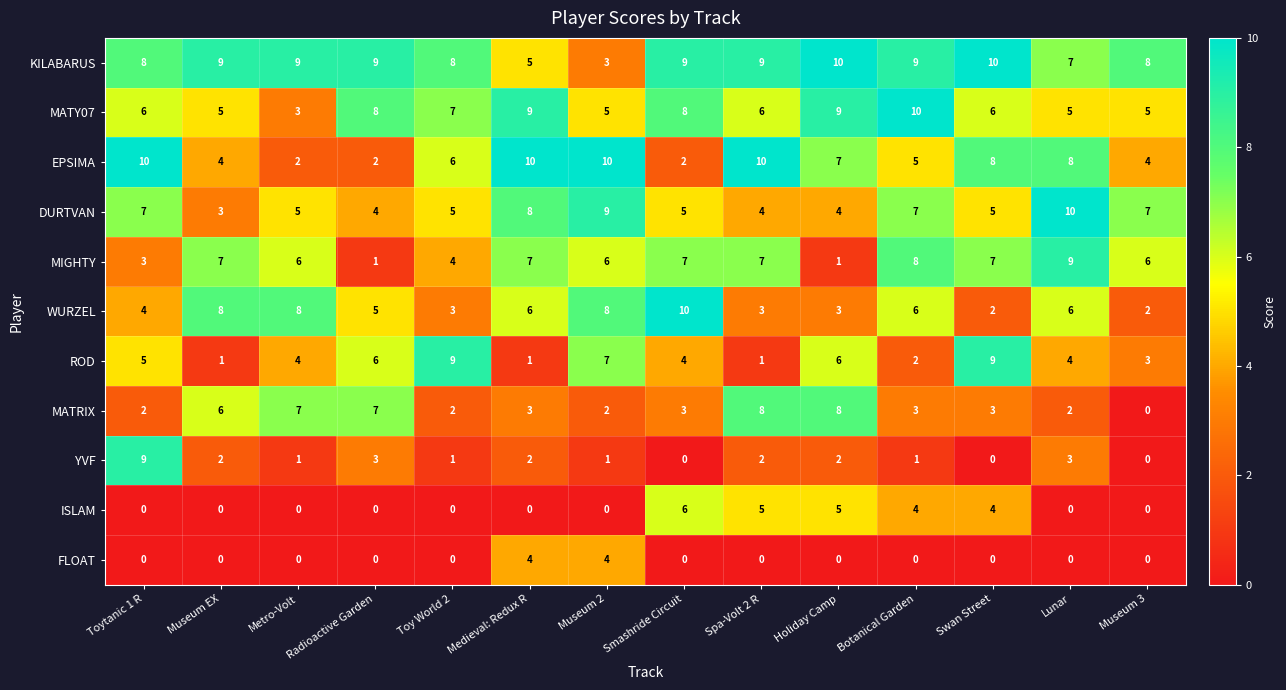

Which series has the largest range (max minus min)?

YVF